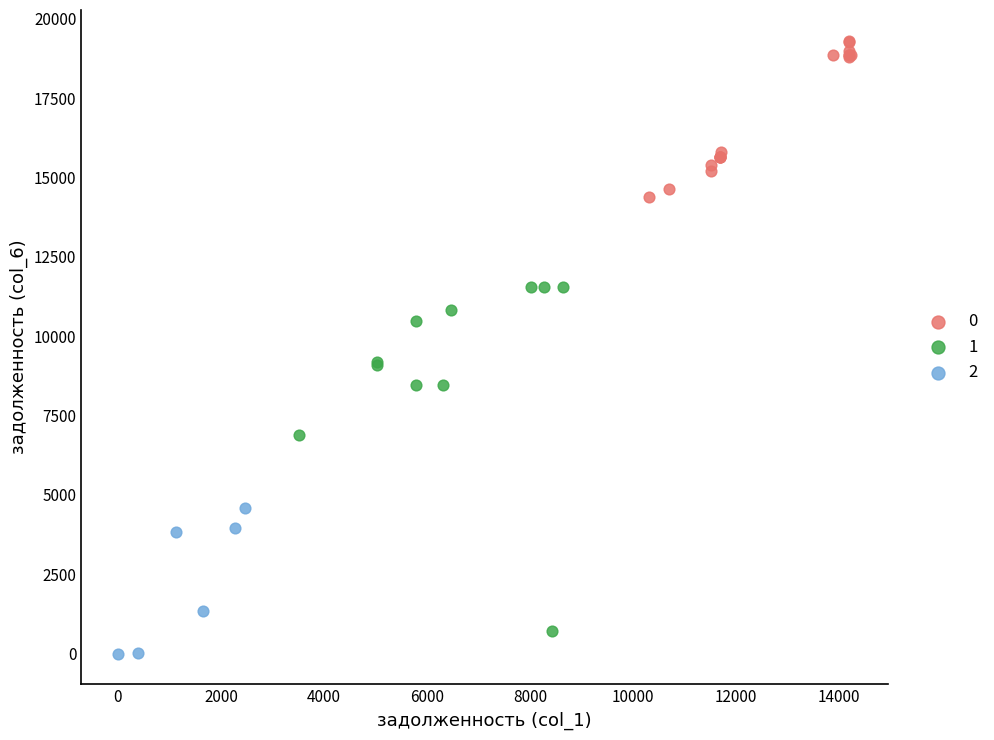

Which series has the widest spread of Y values?

1